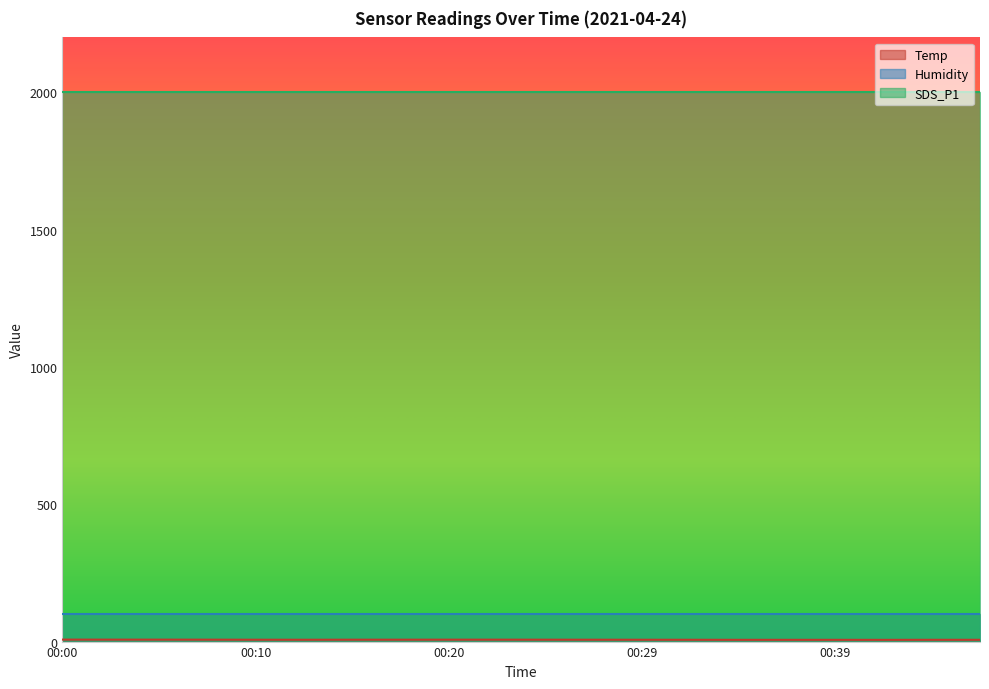

At which category is the sum across all series the highest?

00:00